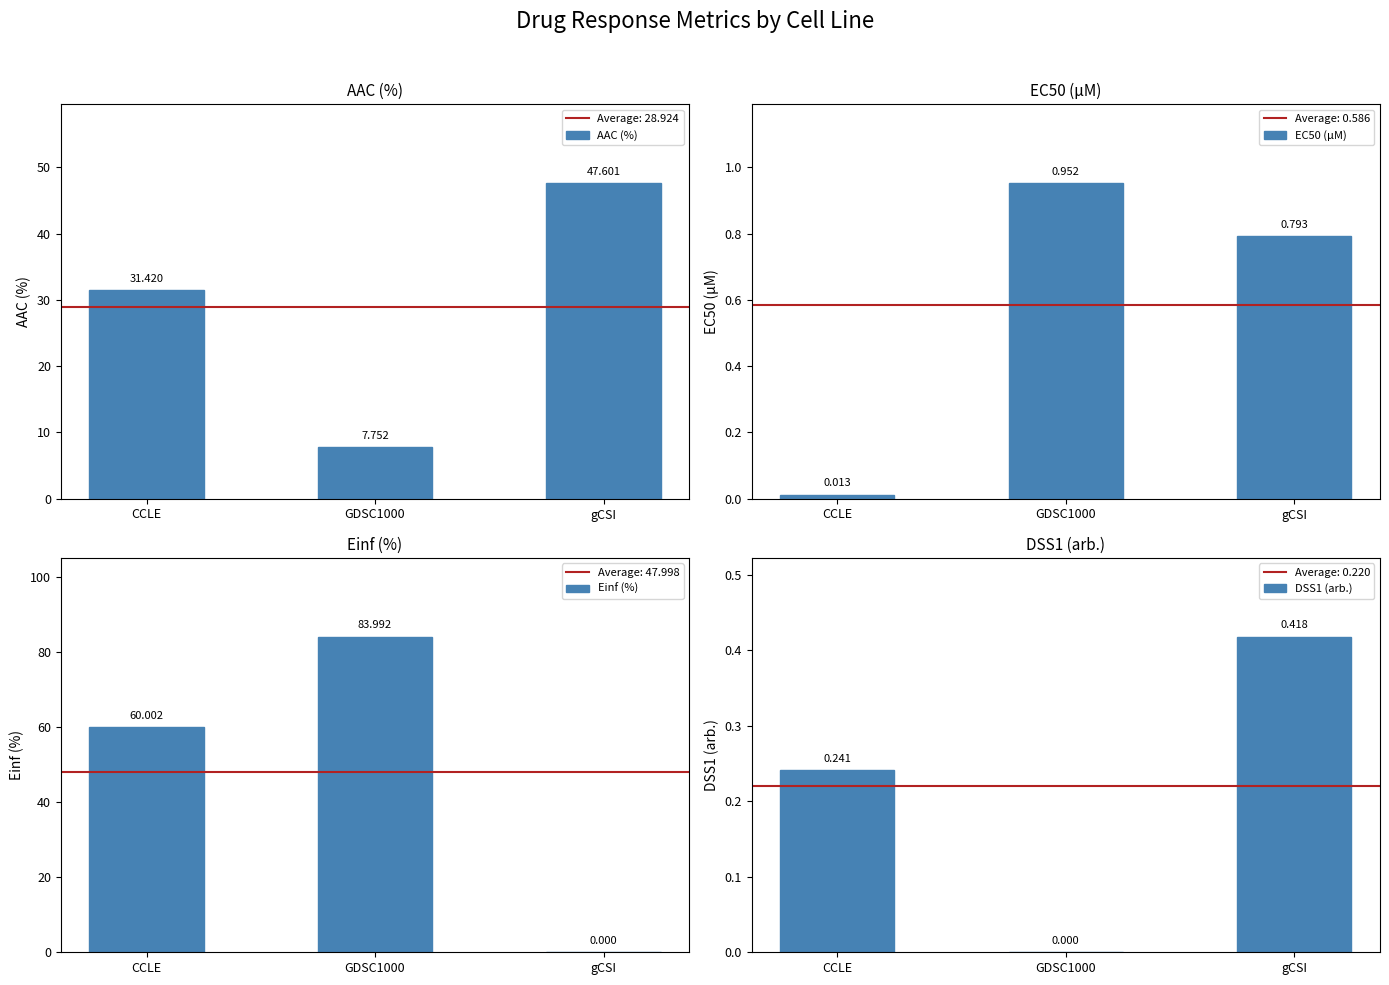

Is the value of EC50 (µM) at gCSI greater than the value of DSS1 (arb.) at CCLE?

Yes